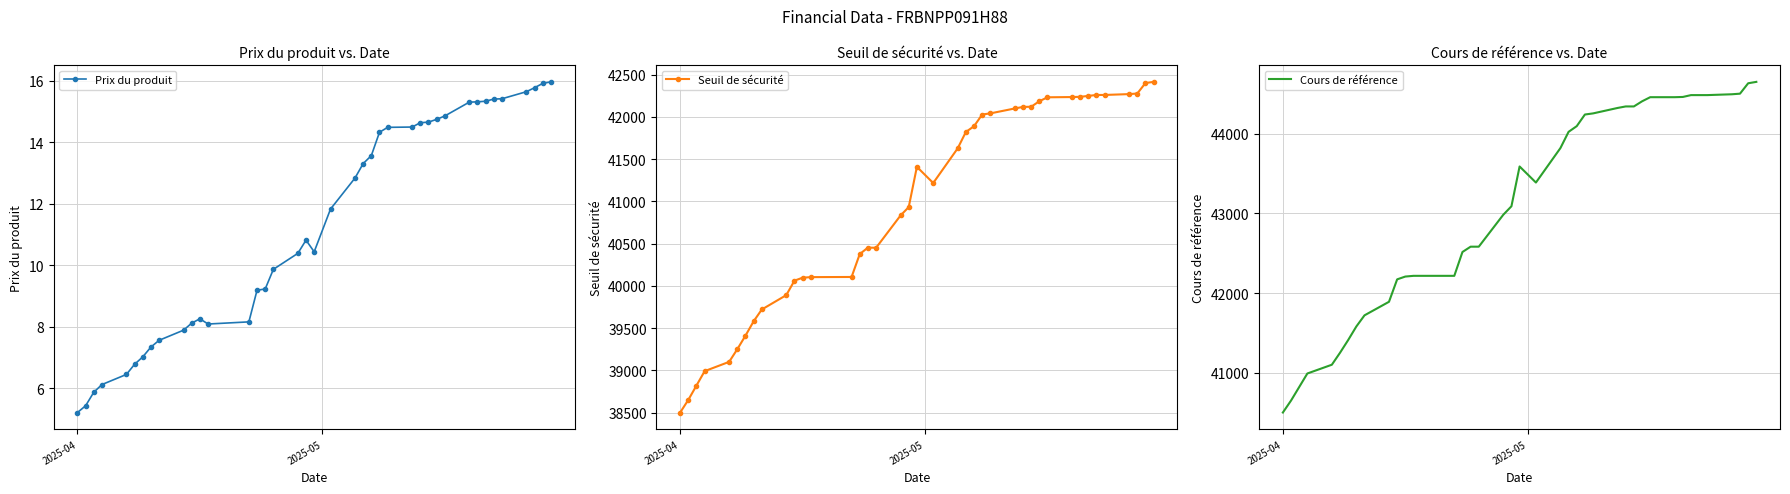

What is the average value of the Cours de référence series?

43110.1